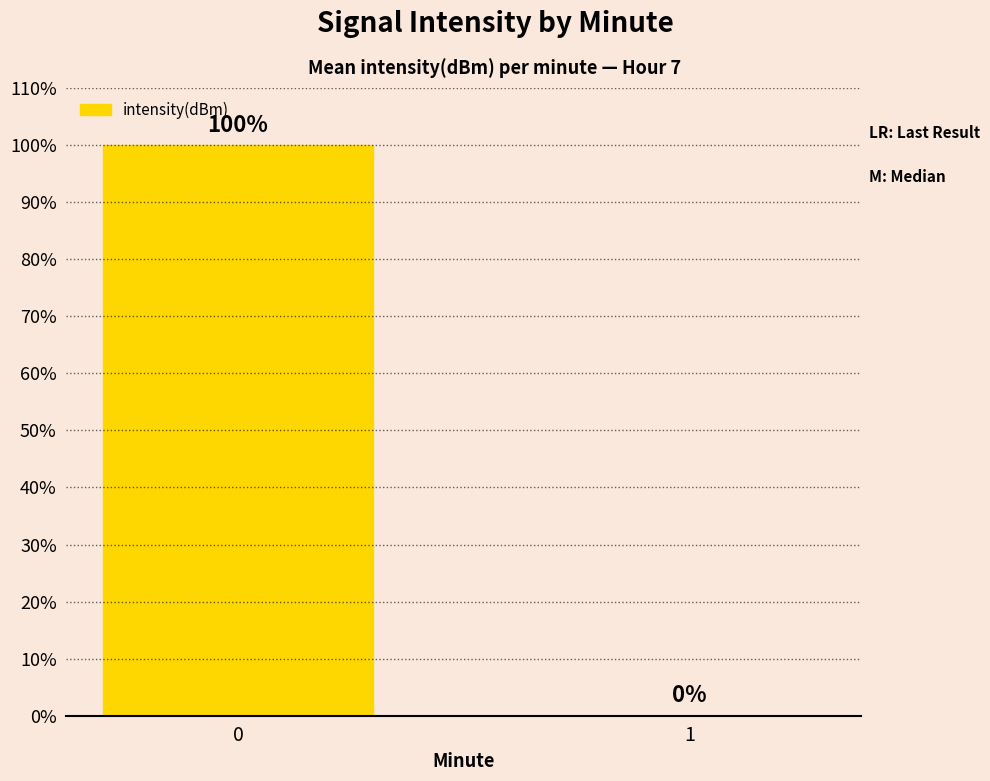

What is the change in value from 0 to 1?

-100